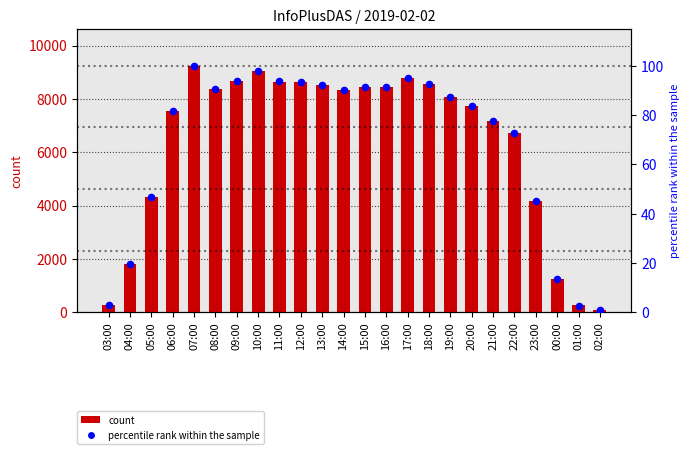

At how many categories does at least one series exceed 1673?

20